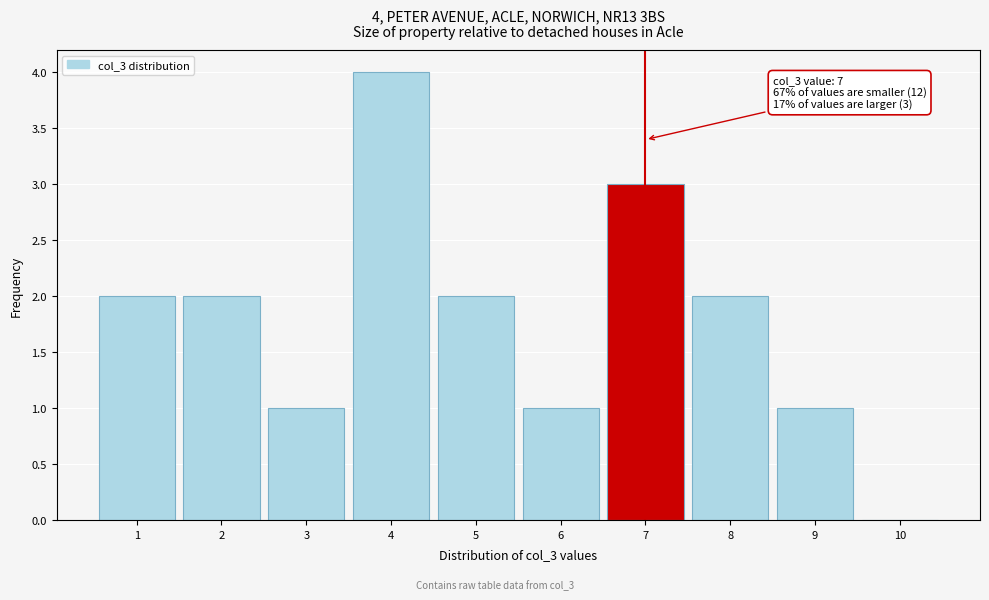

Over which range of the x-axis is the bar tallest?

3.5 to 4.5